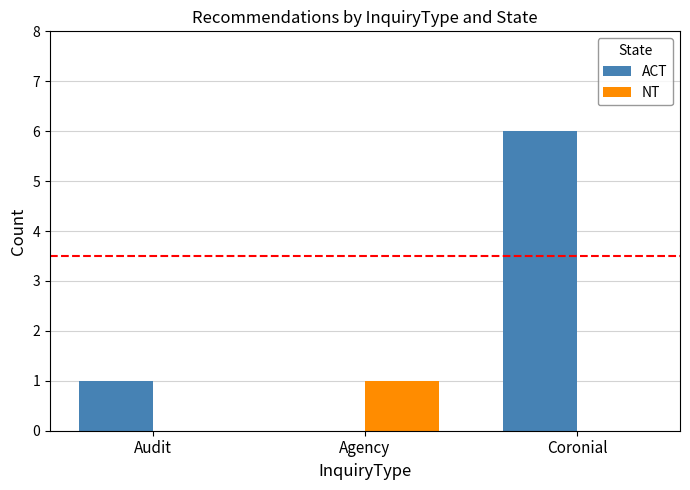

What is the maximum value for ACT?

6